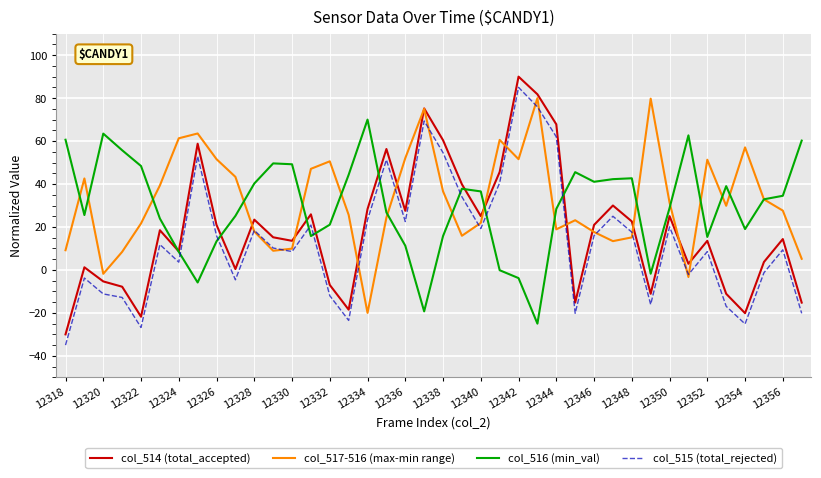

What is the minimum value shown in the chart?

-35.0